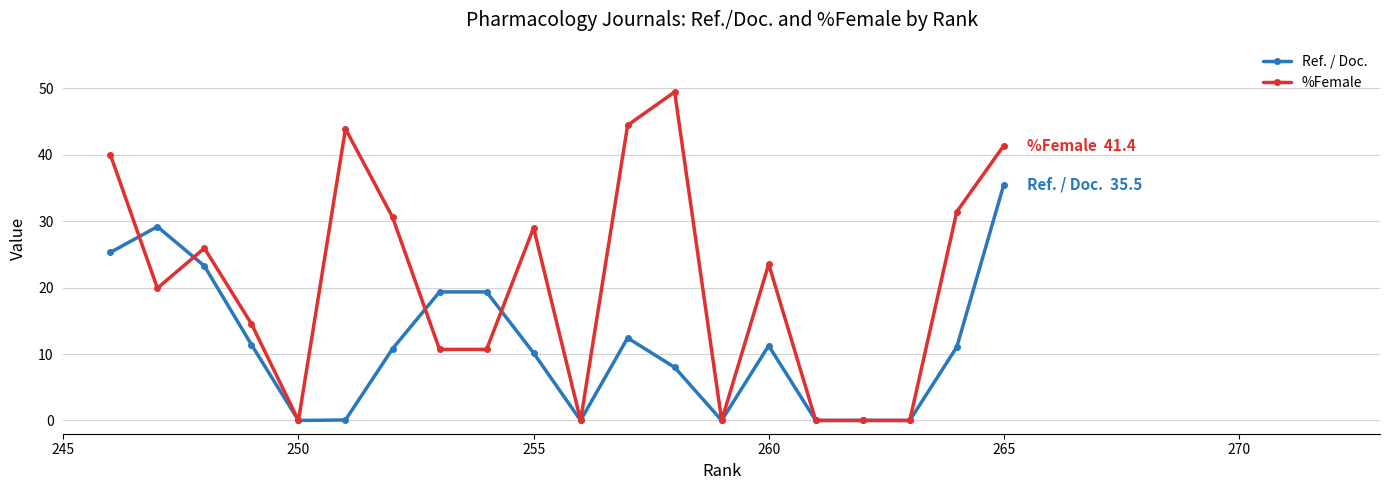

Is this an area chart (filled region under the line)?

No